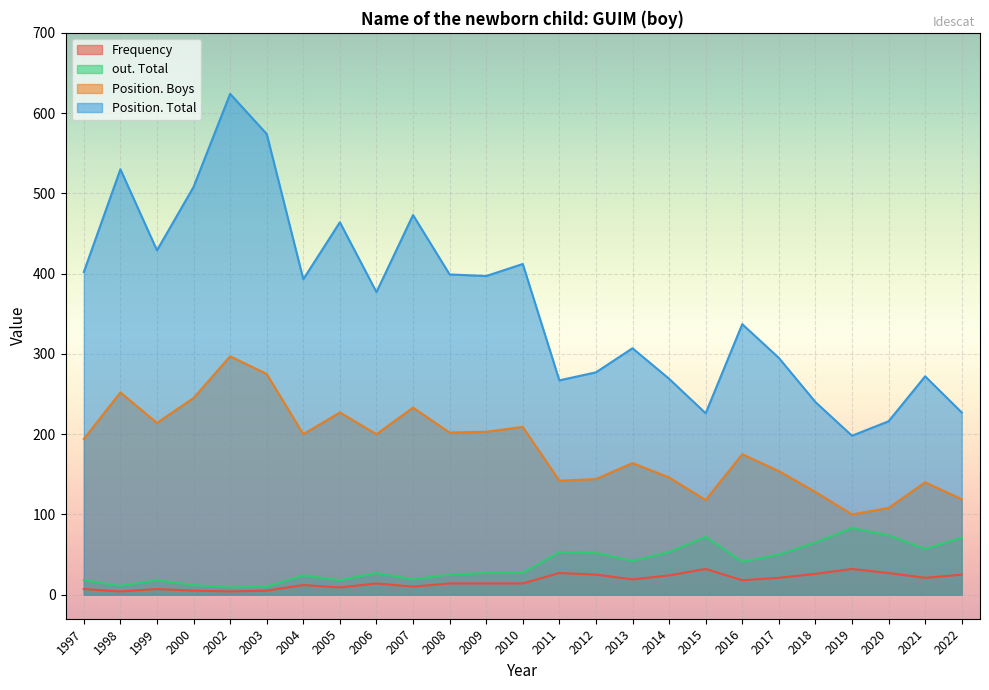

Rank the series at 2010 from highest to lowest value.

Position. Total, Position. Boys, out. Total, Frequency